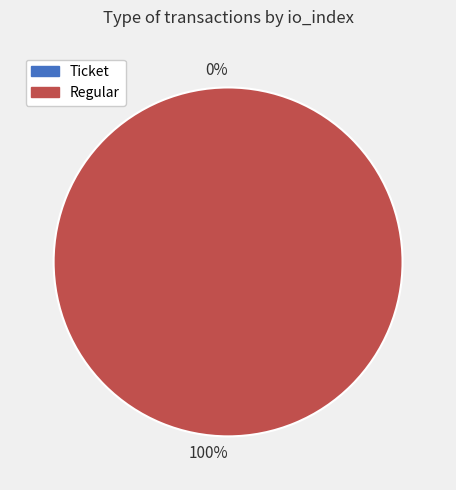

To the nearest percent, what is the difference between the largest and smallest slice percentages?

100%